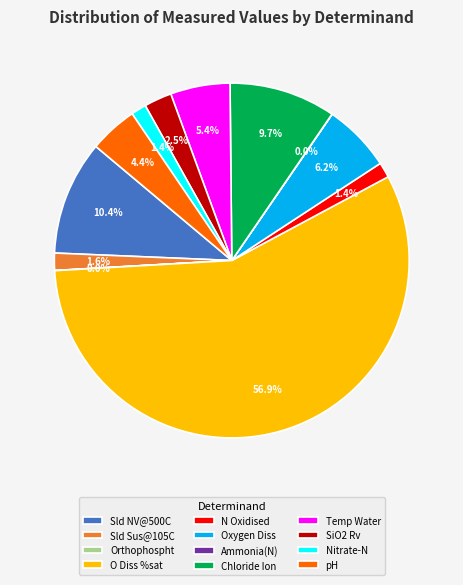

Which has a higher value, Sld NV@500C or pH?

Sld NV@500C